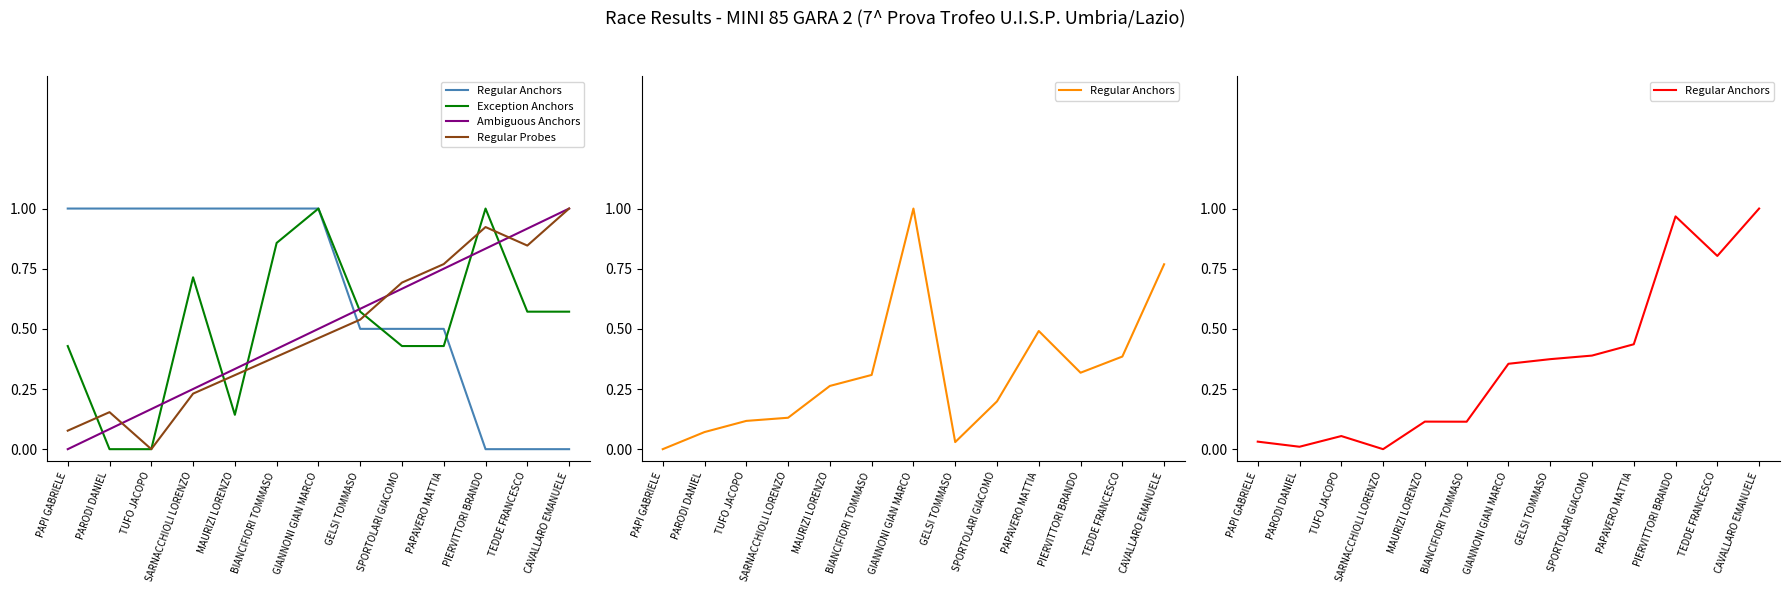

Which series has the widest spread of values?

Total Time